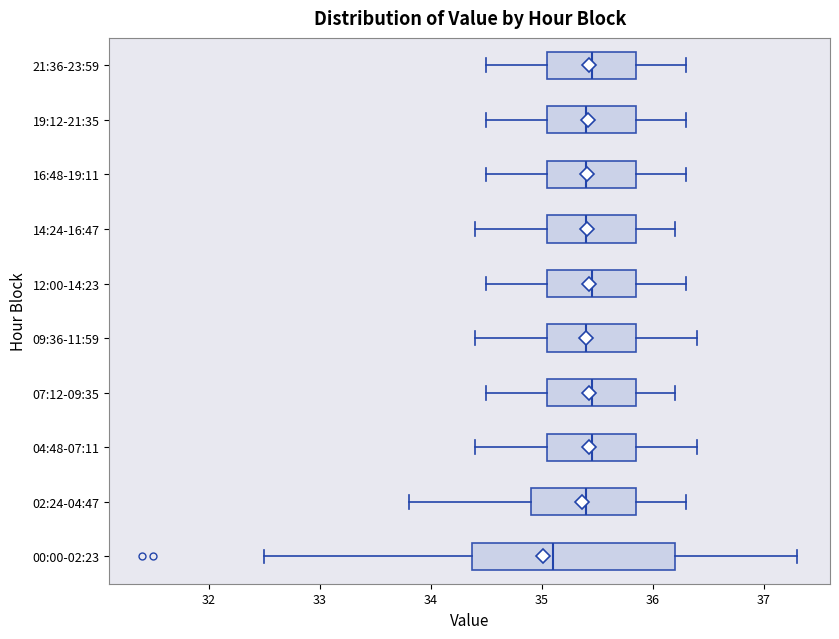

Reading bottom to top, read every box against the x-axis: the position of its median line, the range the box covers, and the ends of its whiskers. The values are not printed on the chart, so give them approximately, as read against the axis.

00:00-02:23: median 35.1, box 34.4 to 36.2, whiskers 32.5 to 37.3
02:24-04:47: median 35.4, box 34.9 to 35.9, whiskers 33.8 to 36.3
04:48-07:11: median 35.5, box 35.1 to 35.9, whiskers 34.4 to 36.4
07:12-09:35: median 35.5, box 35.1 to 35.9, whiskers 34.5 to 36.2
09:36-11:59: median 35.4, box 35.1 to 35.9, whiskers 34.4 to 36.4
12:00-14:23: median 35.5, box 35.1 to 35.9, whiskers 34.5 to 36.3
14:24-16:47: median 35.4, box 35.1 to 35.9, whiskers 34.4 to 36.2
16:48-19:11: median 35.4, box 35.1 to 35.9, whiskers 34.5 to 36.3
19:12-21:35: median 35.4, box 35.1 to 35.9, whiskers 34.5 to 36.3
21:36-23:59: median 35.5, box 35.1 to 35.9, whiskers 34.5 to 36.3